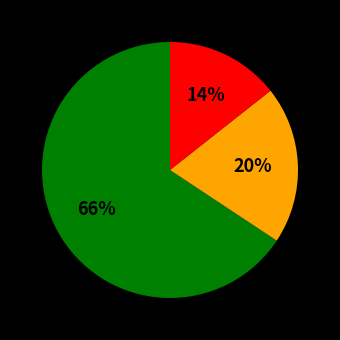

To the nearest percent, what is the average slice percentage?

33%